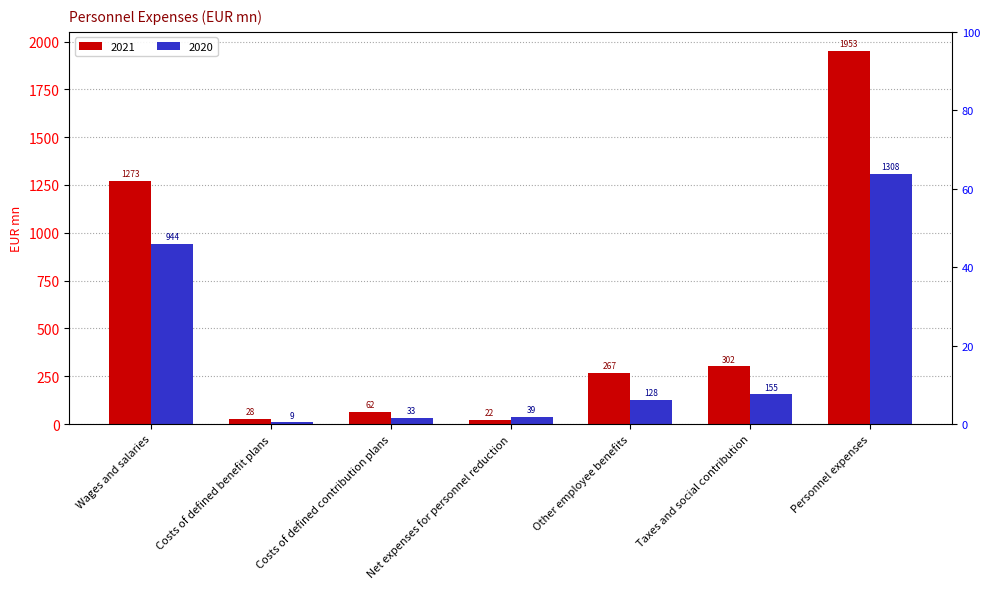

What is the minimum value for 2020?

9